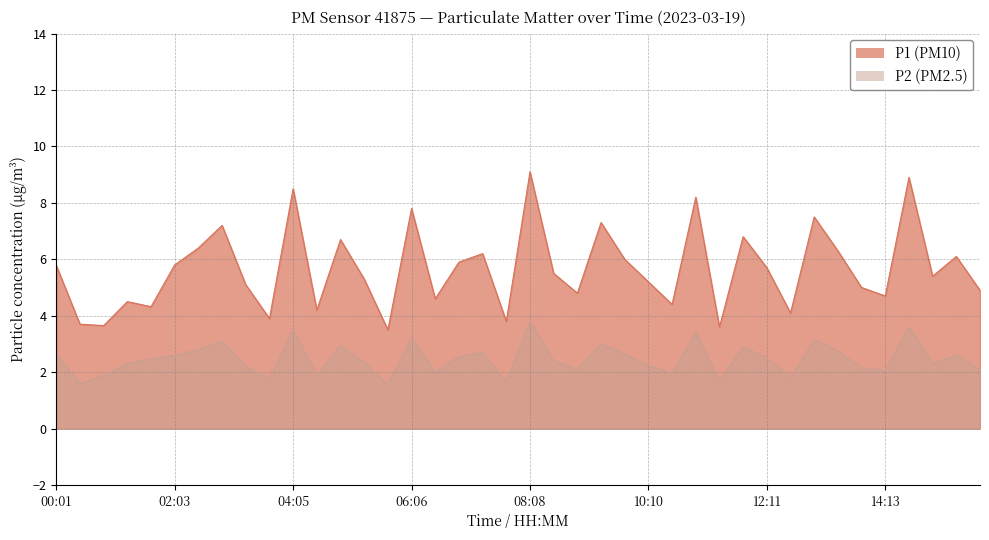

List the series in order of their overall mean, lowest first.

P2, P1